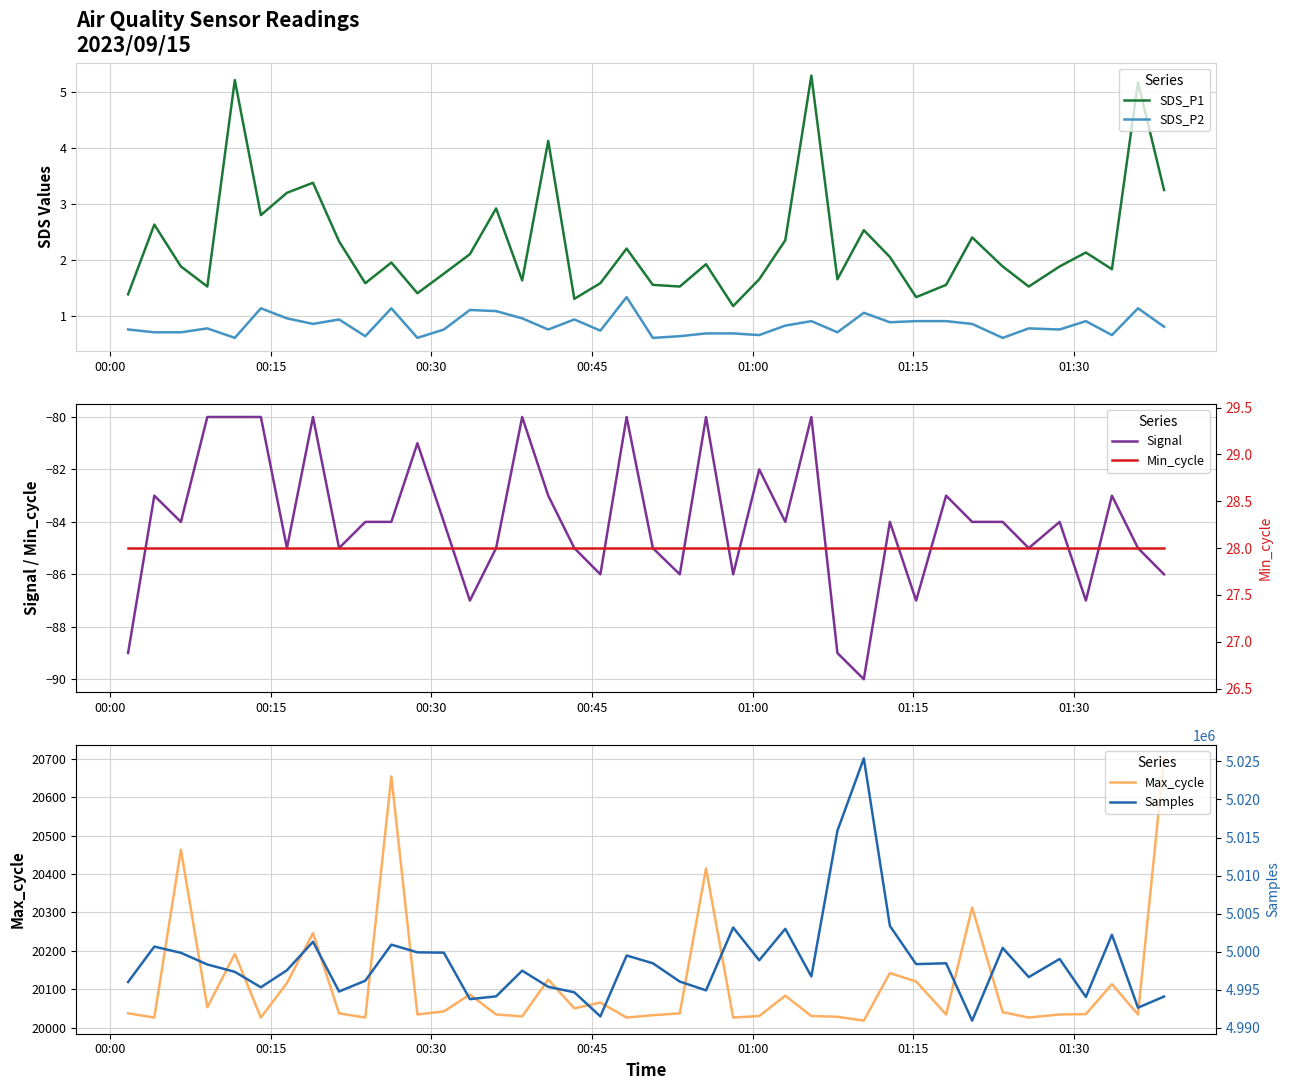

What is the minimum value for Samples?

4990938.0